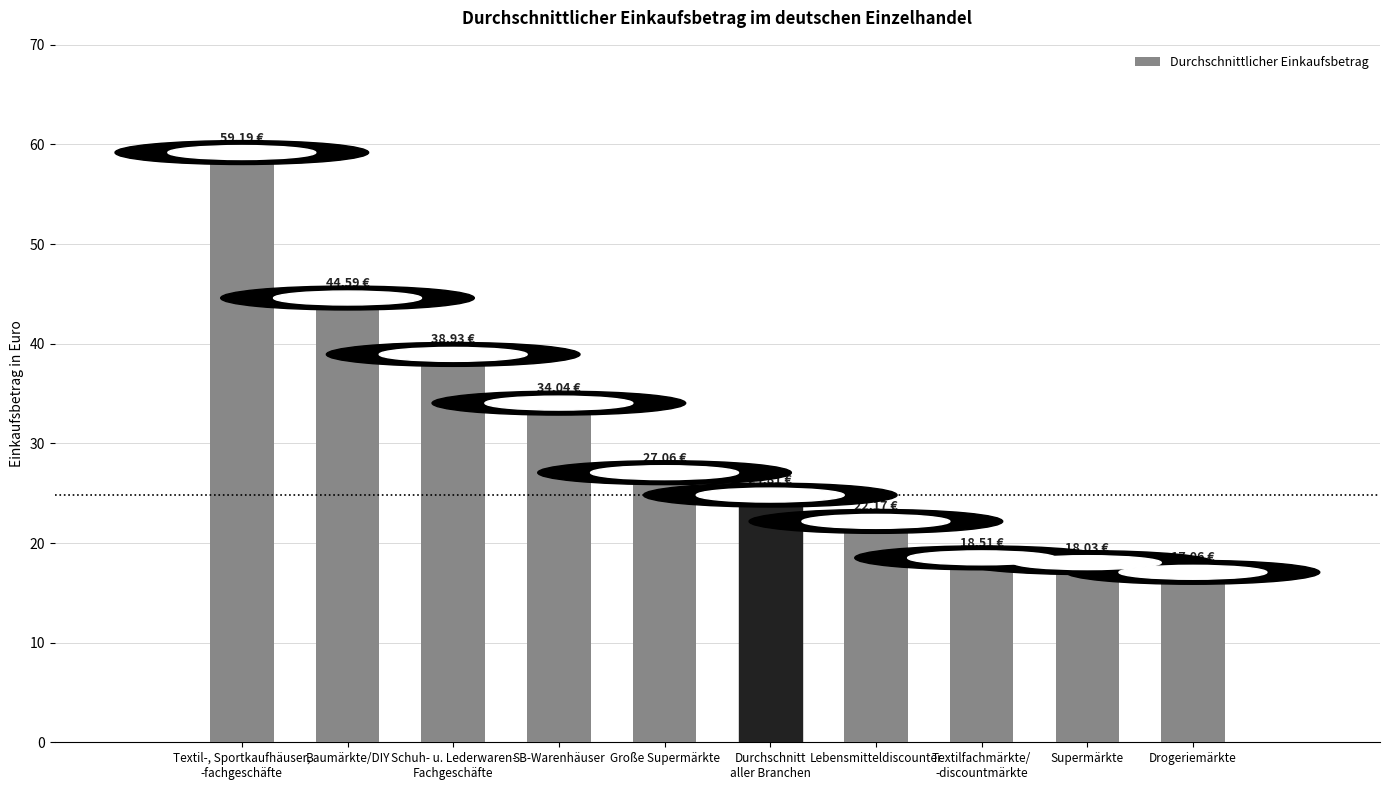

List the labels in order of value, largest first.

Textil-, Sportkaufhäuser,
-fachgeschäfte, Baumärkte/DIY, Schuh- u. Lederwaren-
Fachgeschäfte, SB-Warenhäuser, Große Supermärkte, Durchschnitt
aller Branchen, Lebensmitteldiscounter, Textilfachmärkte/
-discountmärkte, Supermärkte, Drogeriemärkte